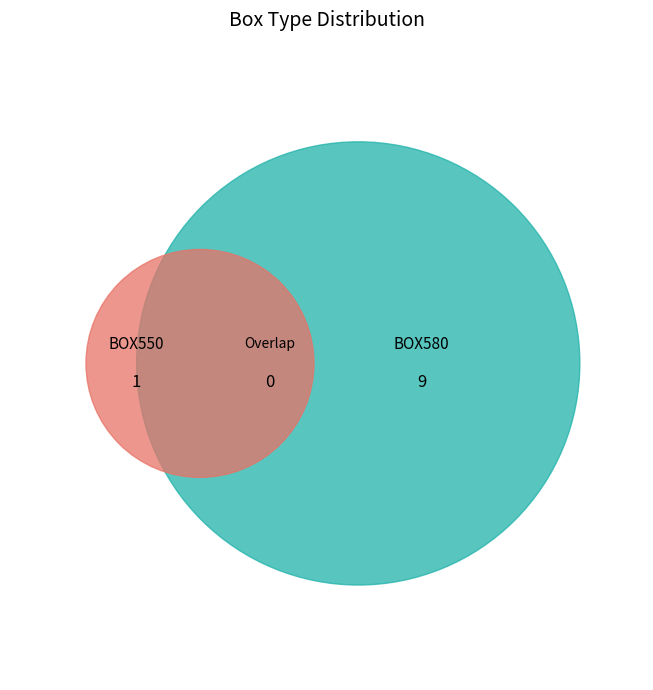

Count the number of slices in the pie.

2